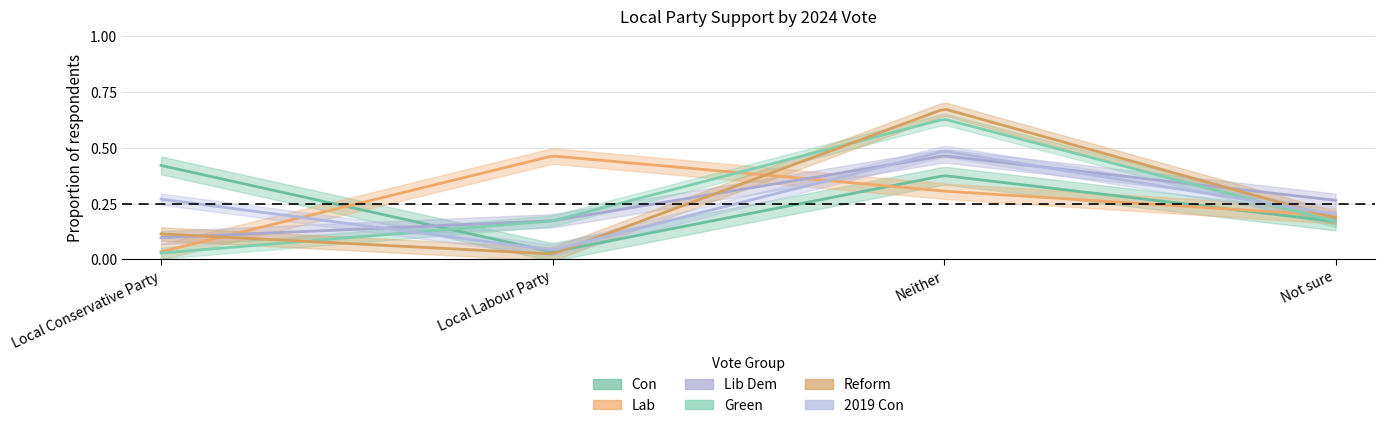

How many lines are shown in the chart?

6